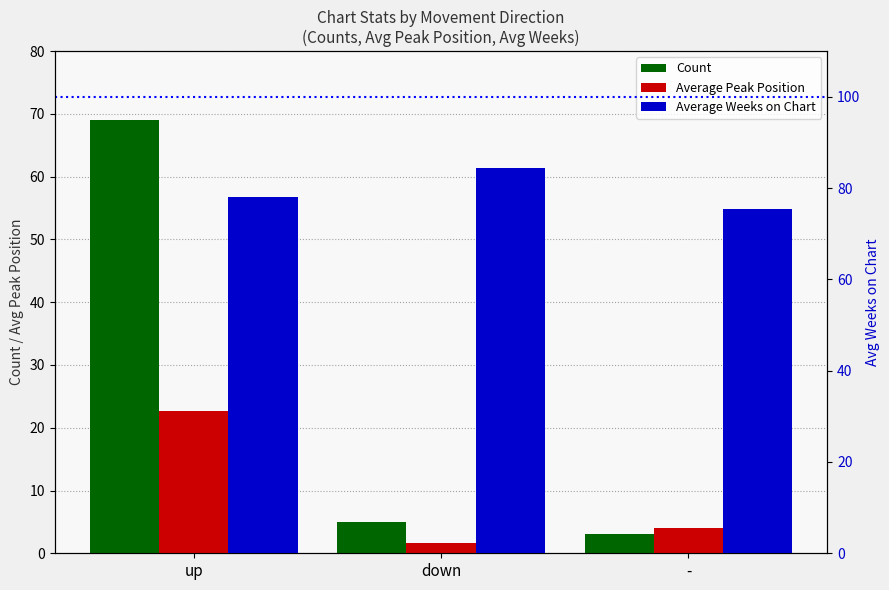

What is the label of the 2nd bar from the left?

down